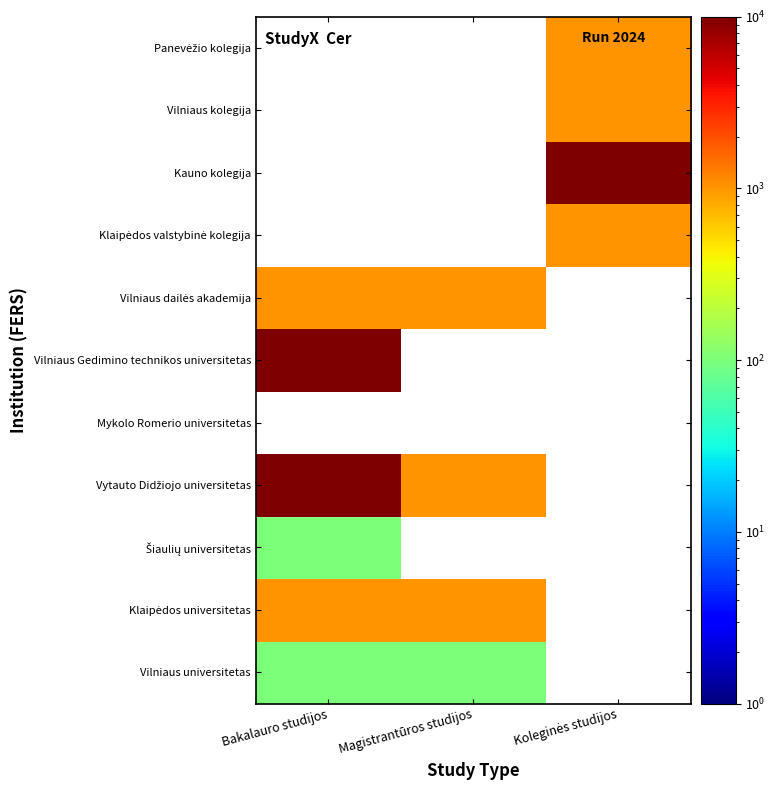

Is the value of Šiaulių universitetas at Bakalauro studijos greater than the value of Vilniaus Gedimino technikos universitetas at Bakalauro studijos?

No